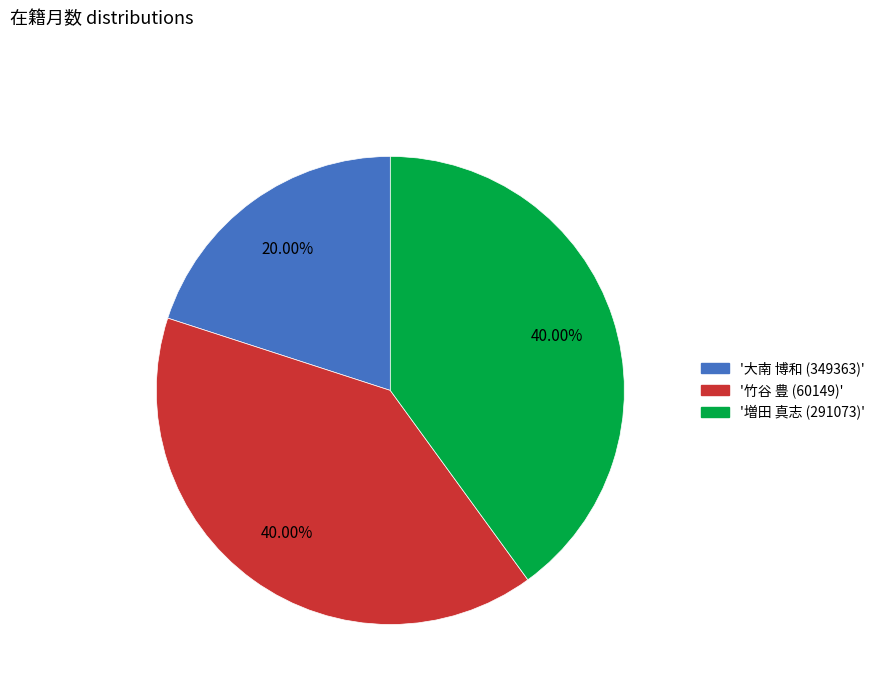

Count the number of slices in the pie.

3